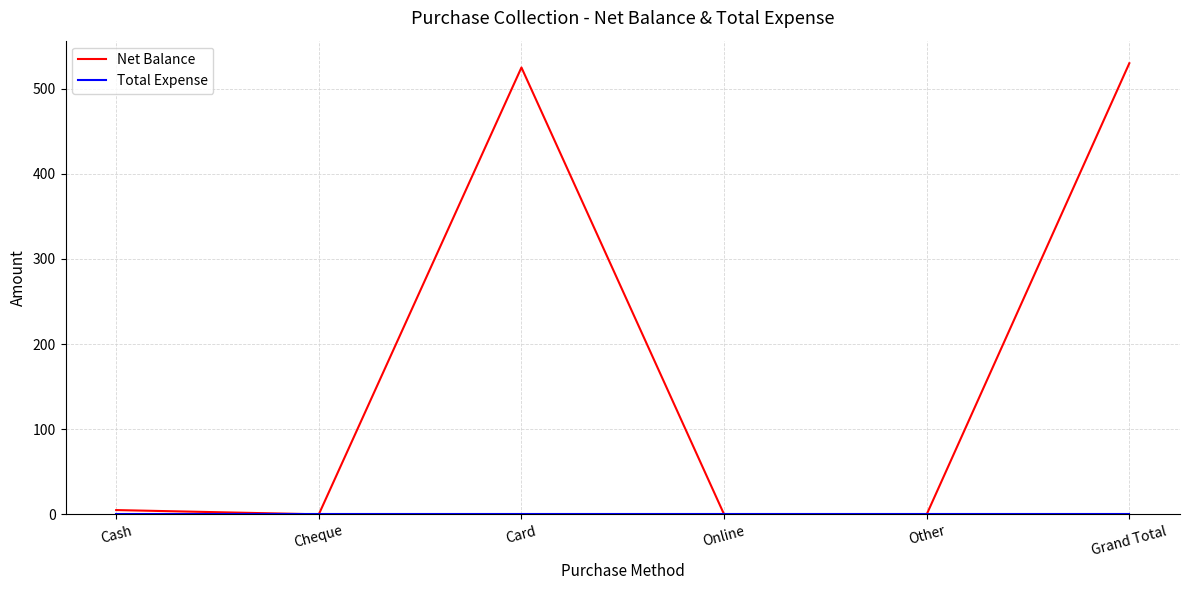

True or false: Net Balance has a value of -259 at Online.

False